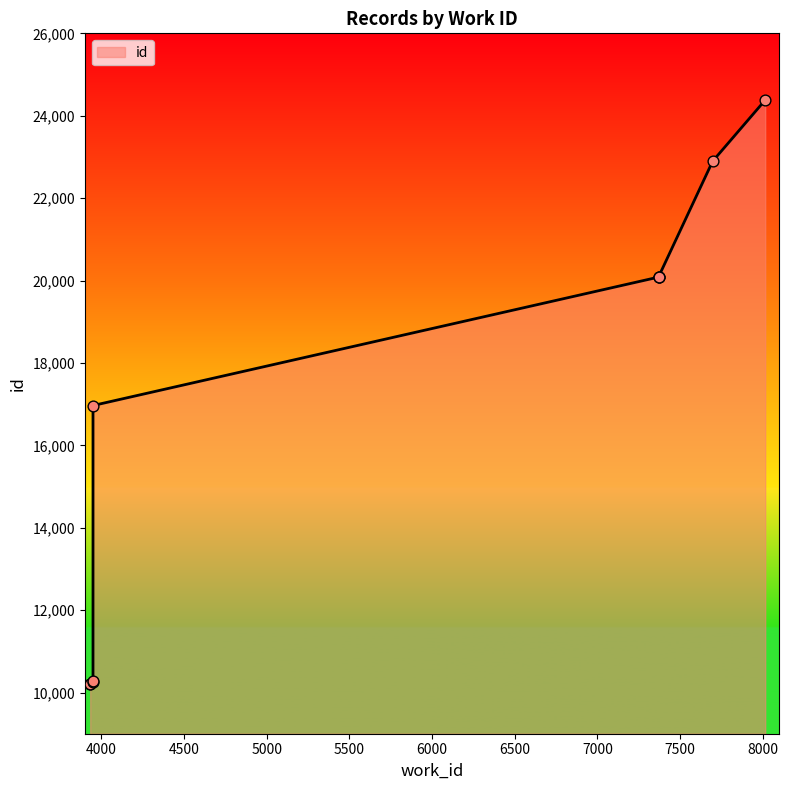

What is the ratio of the value at 7370 to the value at 7370?

1.0